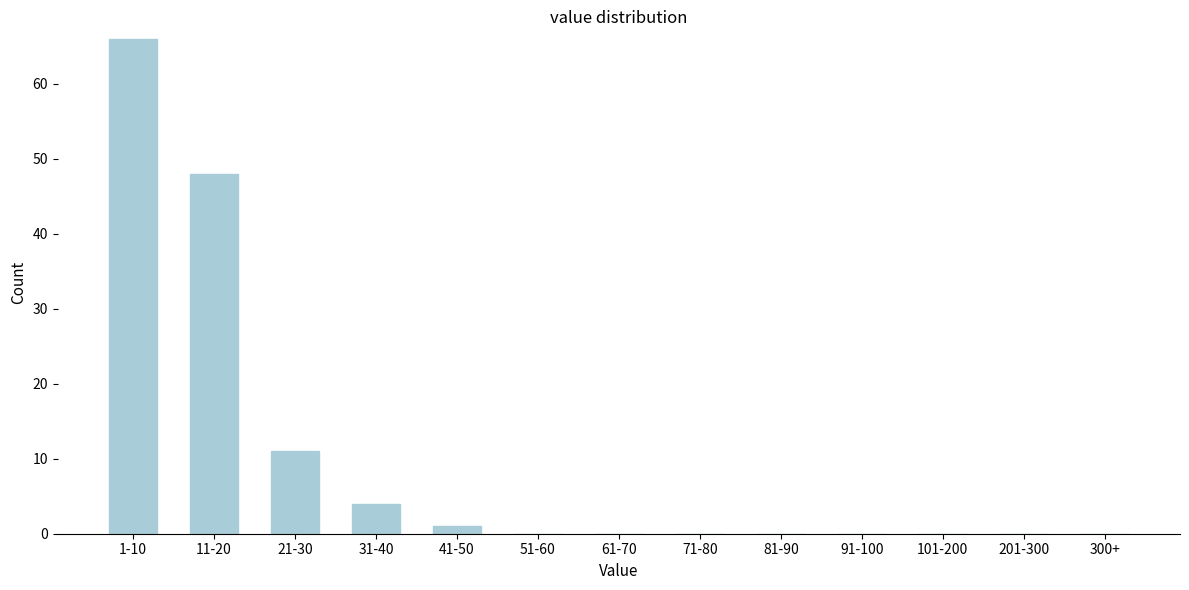

Reading left to right, list all the values displayed in this chart.

1-10=66	11-20=48	21-30=11	31-40=4	41-50=1	51-60=0	61-70=0	71-80=0	81-90=0	91-100=0	101-200=0	201-300=0	300+=0